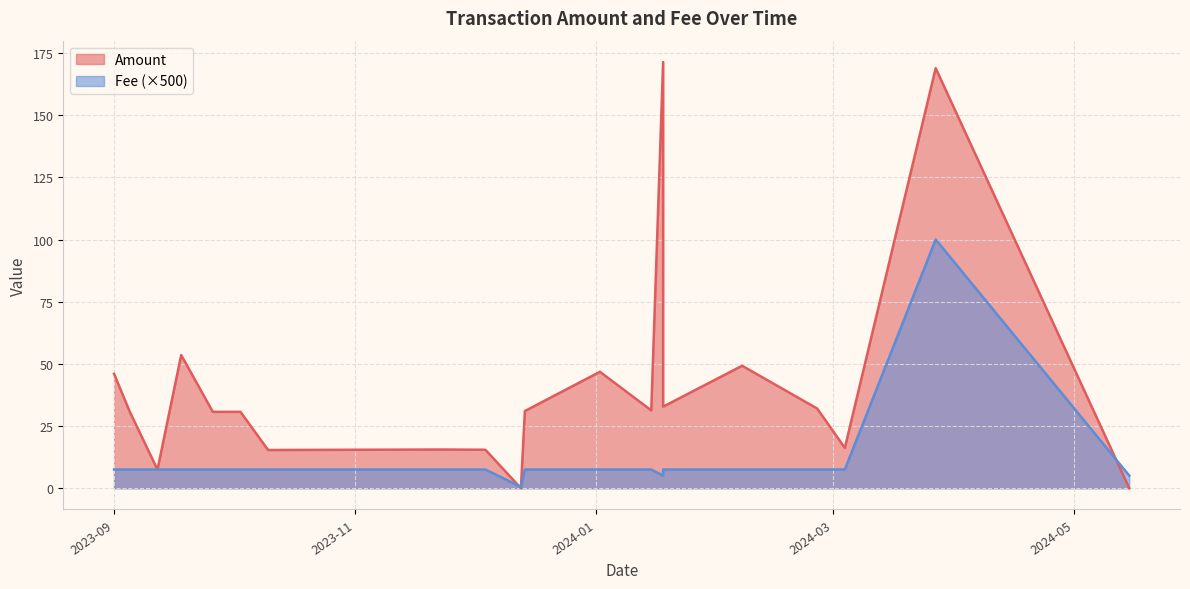

The value of Fee at 2024-01-15 is 0.0. True or false?

True